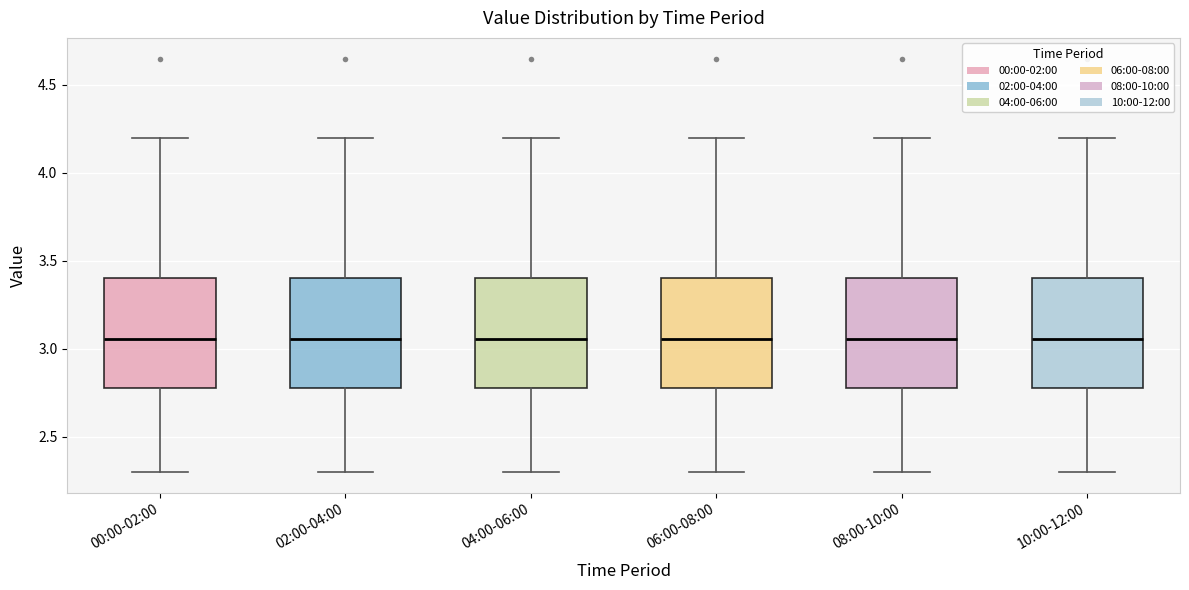

Reading left to right, transcribe this box plot: for each box, give where its median line is, the range the box spans, and where its two whiskers end, as read against the y-axis. The values are not printed on the chart, so give them approximately, as read against the axis.

00:00-02:00: median 3.05, box 2.80 to 3.40, whiskers 2.30 to 4.20
02:00-04:00: median 3.05, box 2.80 to 3.40, whiskers 2.30 to 4.20
04:00-06:00: median 3.05, box 2.80 to 3.40, whiskers 2.30 to 4.20
06:00-08:00: median 3.05, box 2.80 to 3.40, whiskers 2.30 to 4.20
08:00-10:00: median 3.05, box 2.80 to 3.40, whiskers 2.30 to 4.20
10:00-12:00: median 3.05, box 2.80 to 3.40, whiskers 2.30 to 4.20